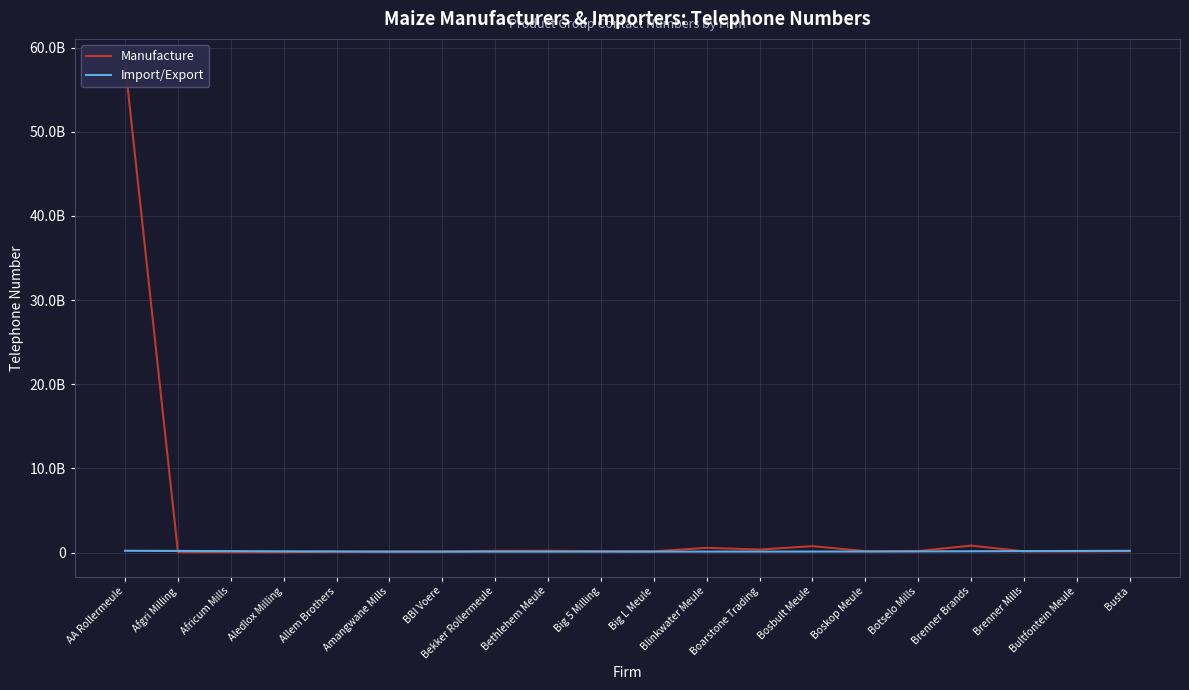

Which label corresponds to the smallest value in the chart?

Aledlox Milling